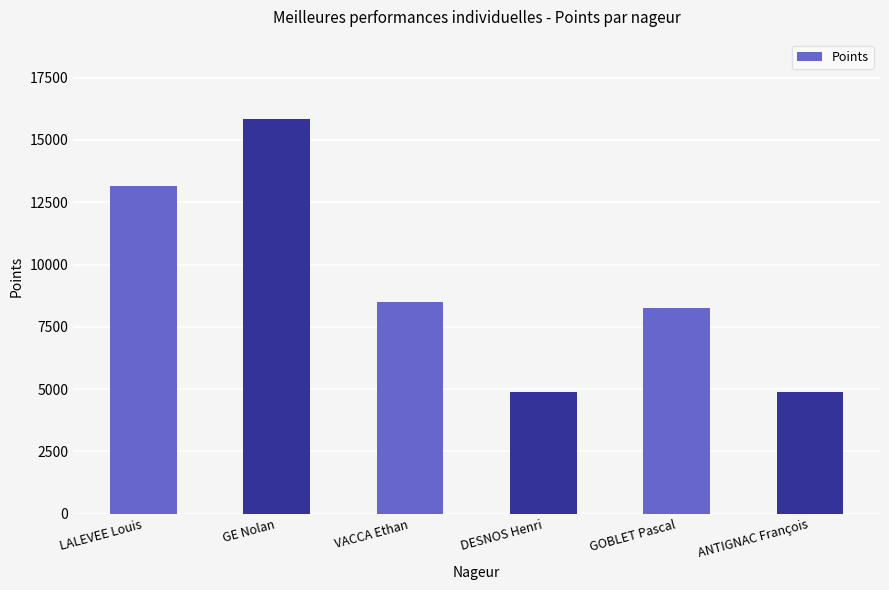

Which category has the highest value across all series?

GE Nolan